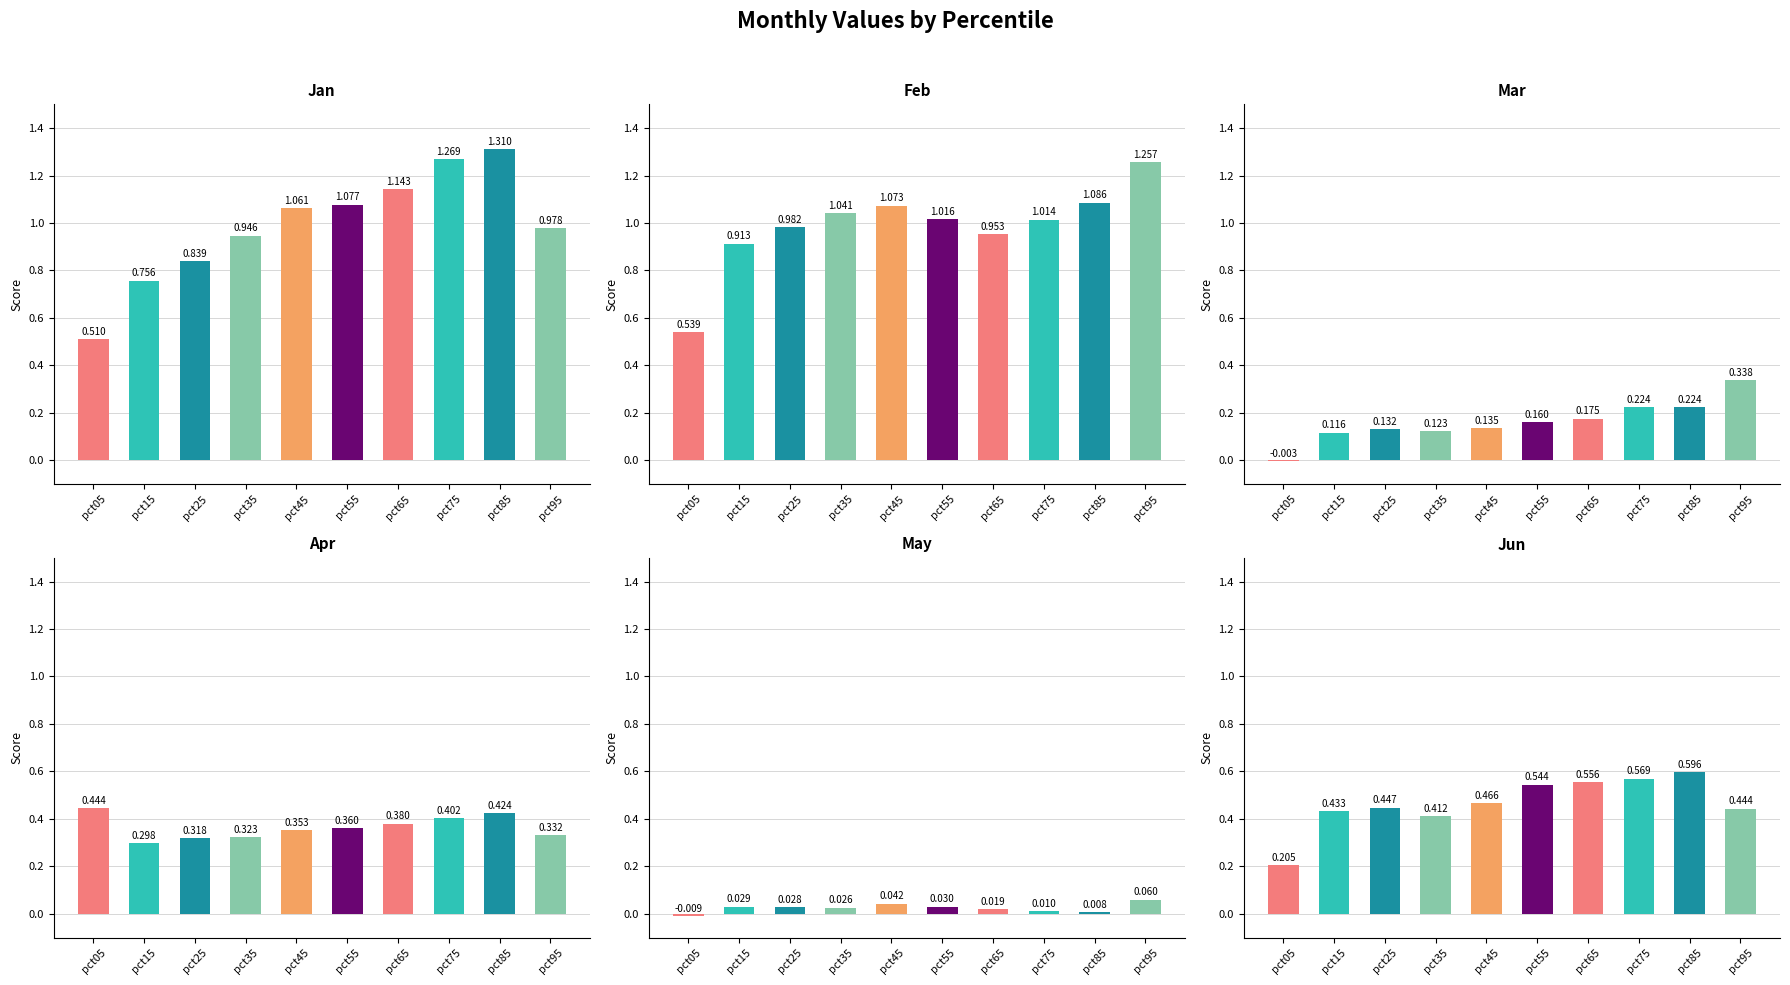

How many values in Mar are below zero?

1